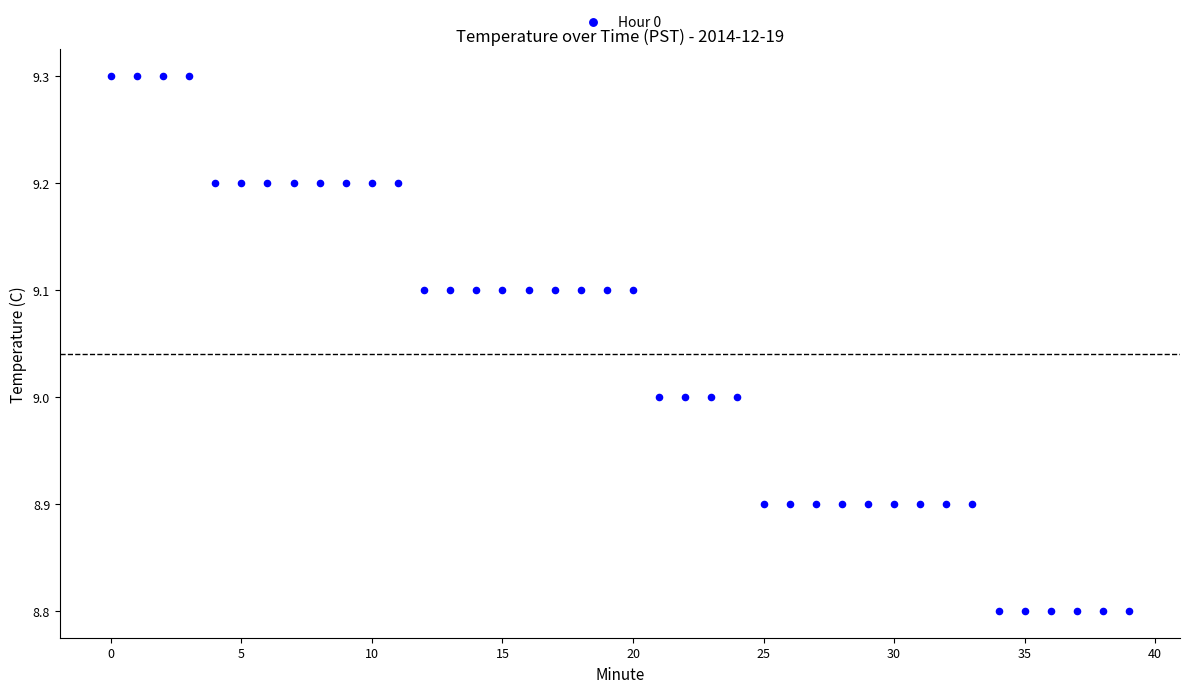

What is the range of Y values (max minus min)?

0.5